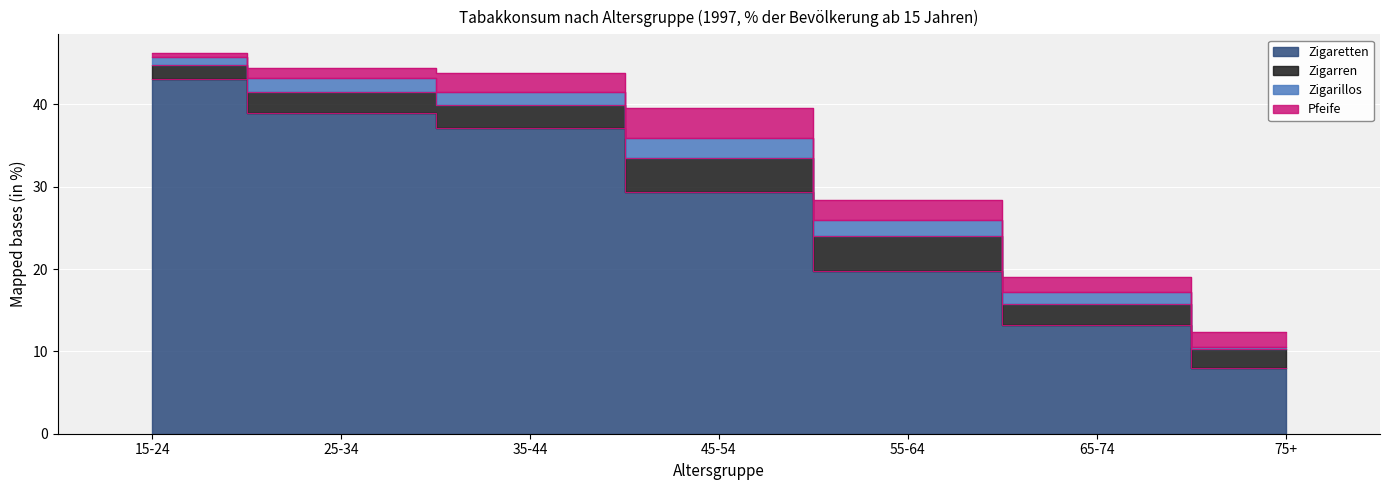

What is the highest value of the Zigarren series?

4.2